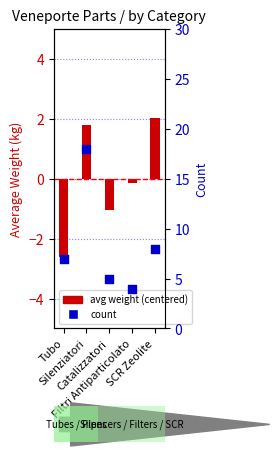

What is the total value across all series at Filtri Antiparticolato?

3.8